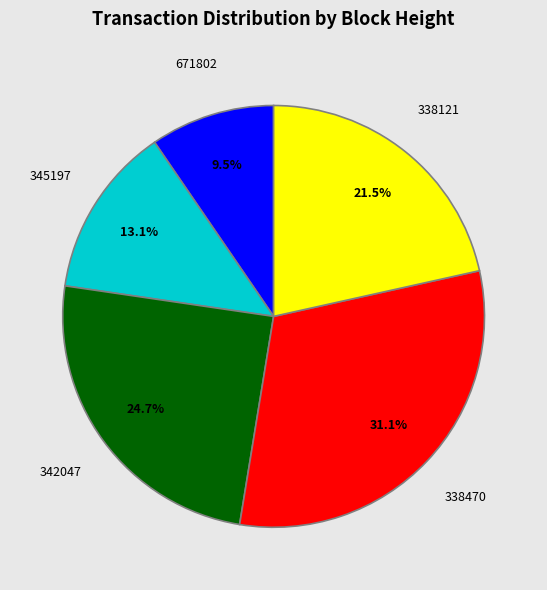

To the nearest percent, what is the combined percentage of 671802 and 342047?

34%